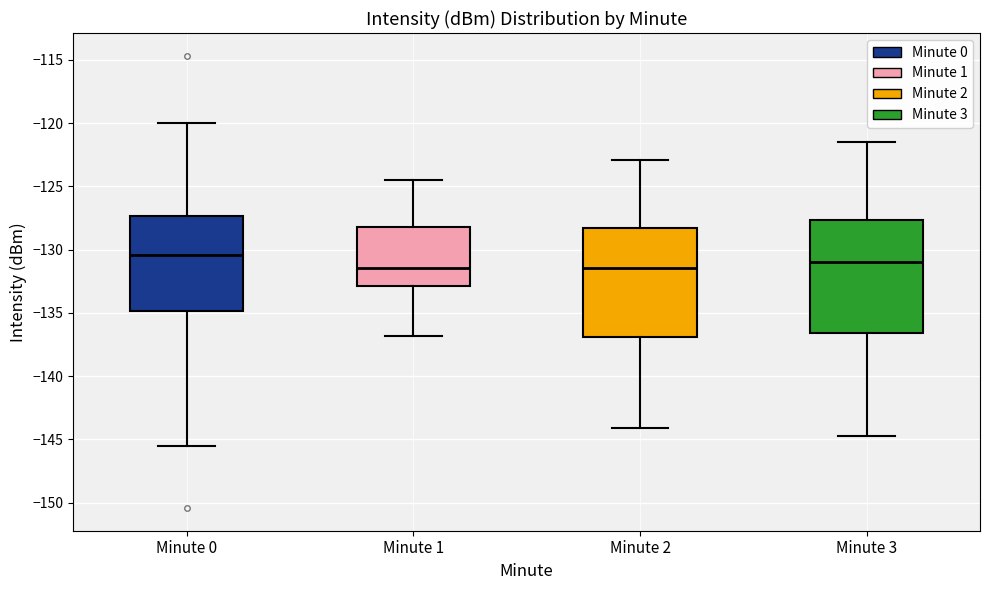

Reading left to right, read every box against the y-axis: the position of its median line, the range the box covers, and the ends of its whiskers. The values are not printed on the chart, so give them approximately, as read against the axis.

Minute 0: median -130.5, box -135.0 to -127.5, whiskers -145.5 to -120.0
Minute 1: median -131.5, box -133.0 to -128.0, whiskers -137.0 to -124.5
Minute 2: median -131.5, box -137.0 to -128.5, whiskers -144.0 to -123.0
Minute 3: median -131.0, box -136.5 to -127.5, whiskers -144.5 to -121.5